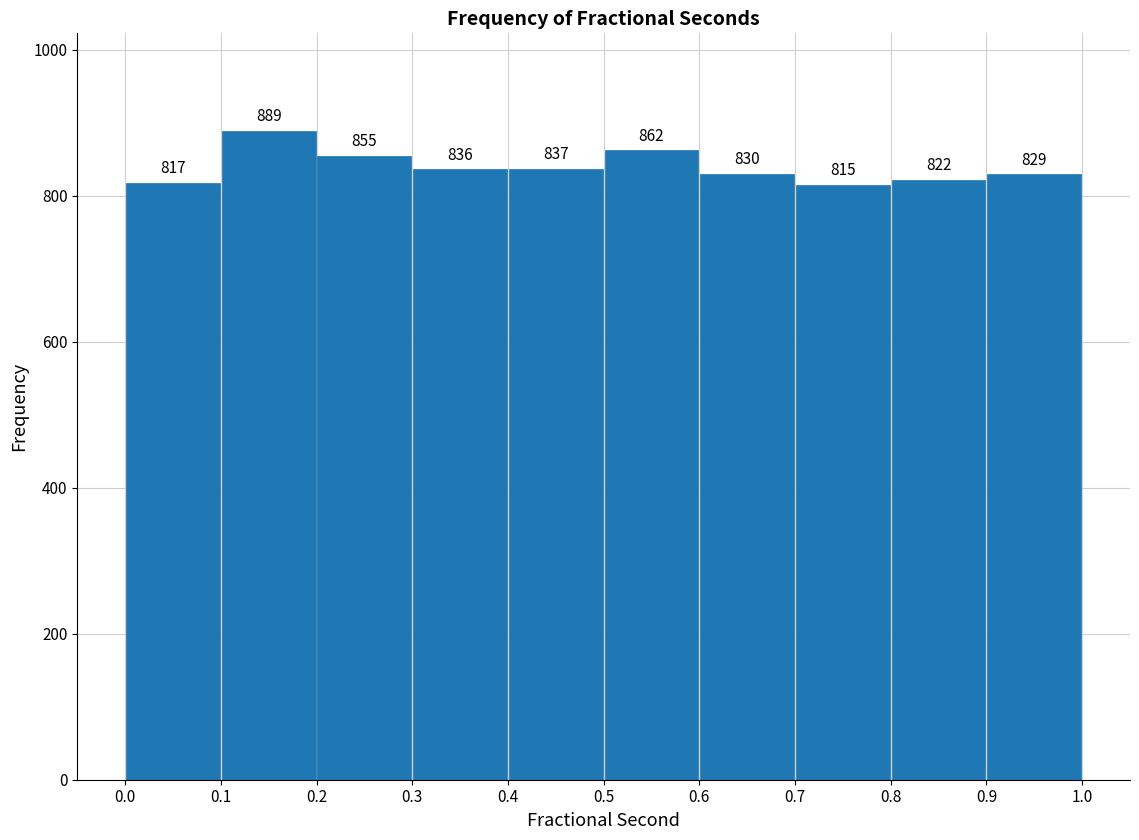

Over which range of the x-axis is the bar tallest?

0.1 to 0.2